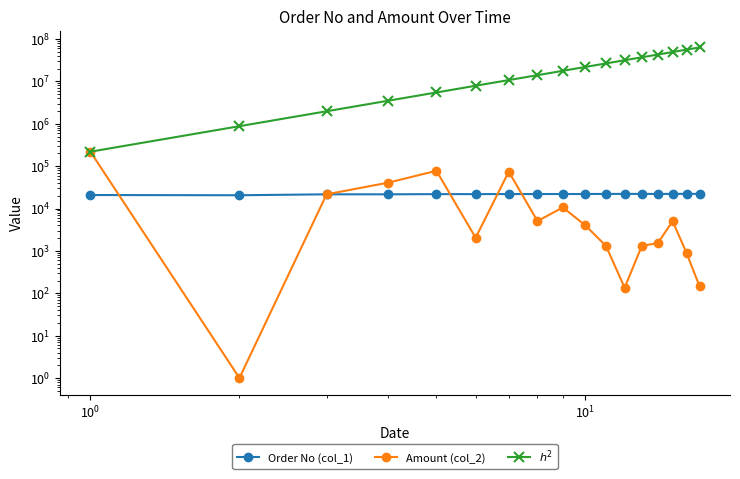

True or false: $h^2$ and Order No (col_1) cross at least once.

False